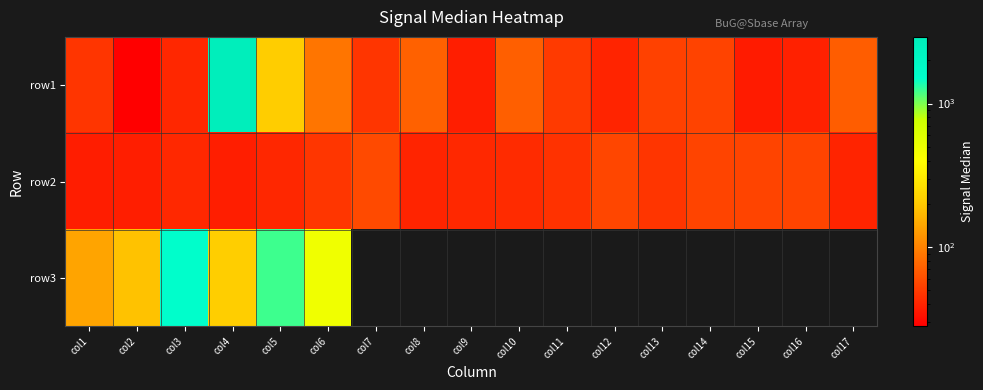

Is it true that row1 equals 12.1 at col16?

False